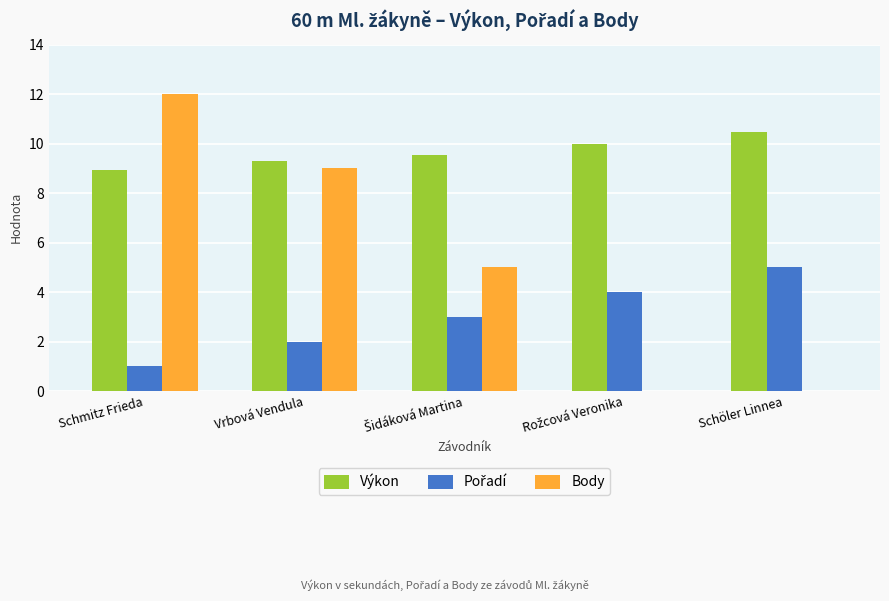

The value of Výkon at Vrbová Vendula is 9.3. True or false?

True